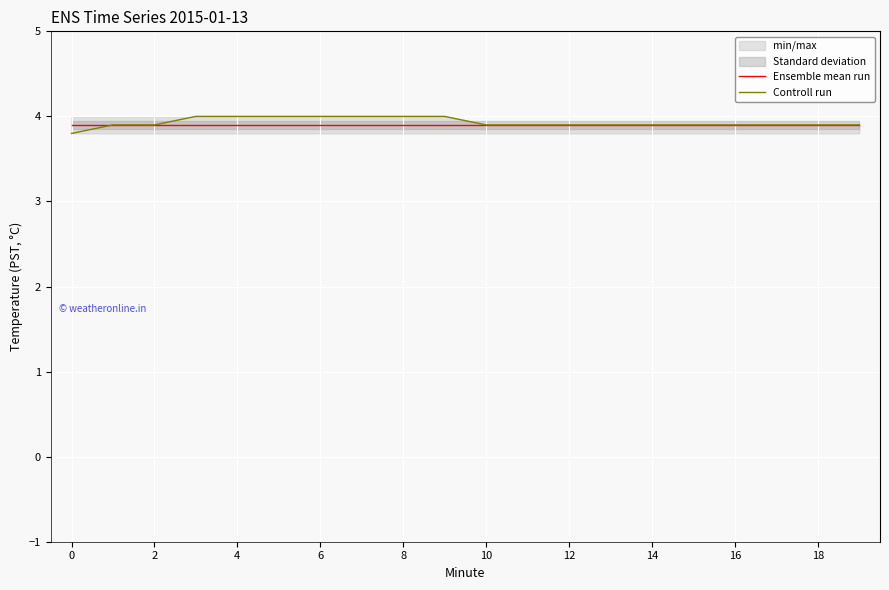

True or false: Ensemble mean run has more than 0 interior local peaks.

False